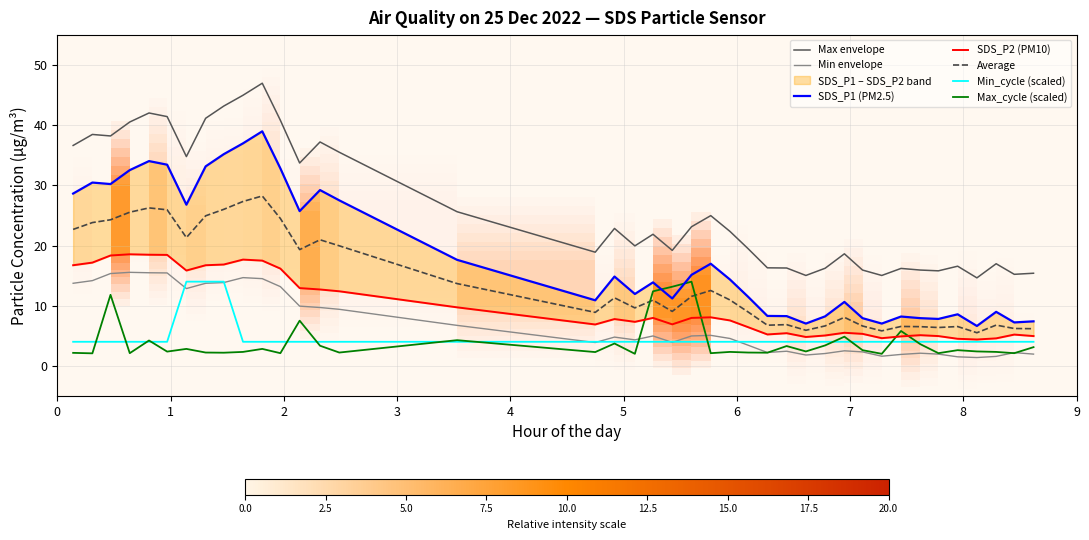

Which series has the largest total across all categories?

SDS_P1